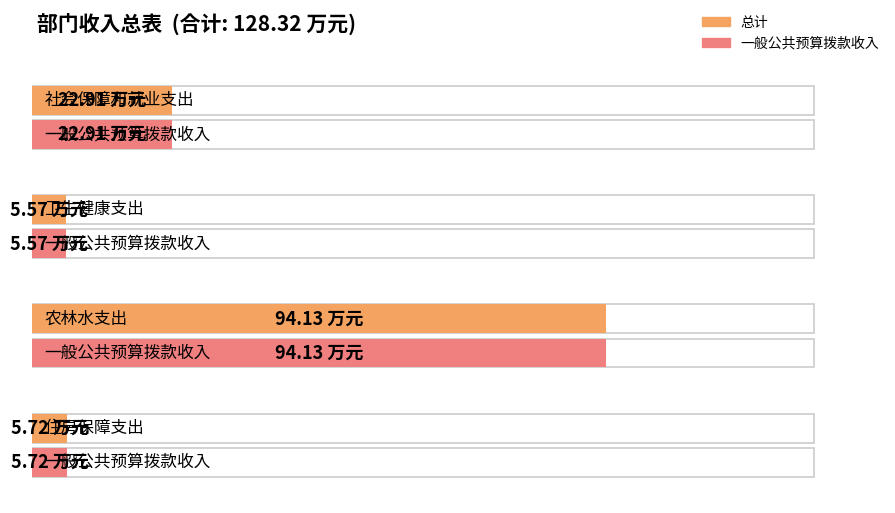

Rank the categories by 一般公共预算拨款收入 value from lowest to highest.

卫生健康支出, 住房保障支出, 社会保障和就业支出, 农林水支出